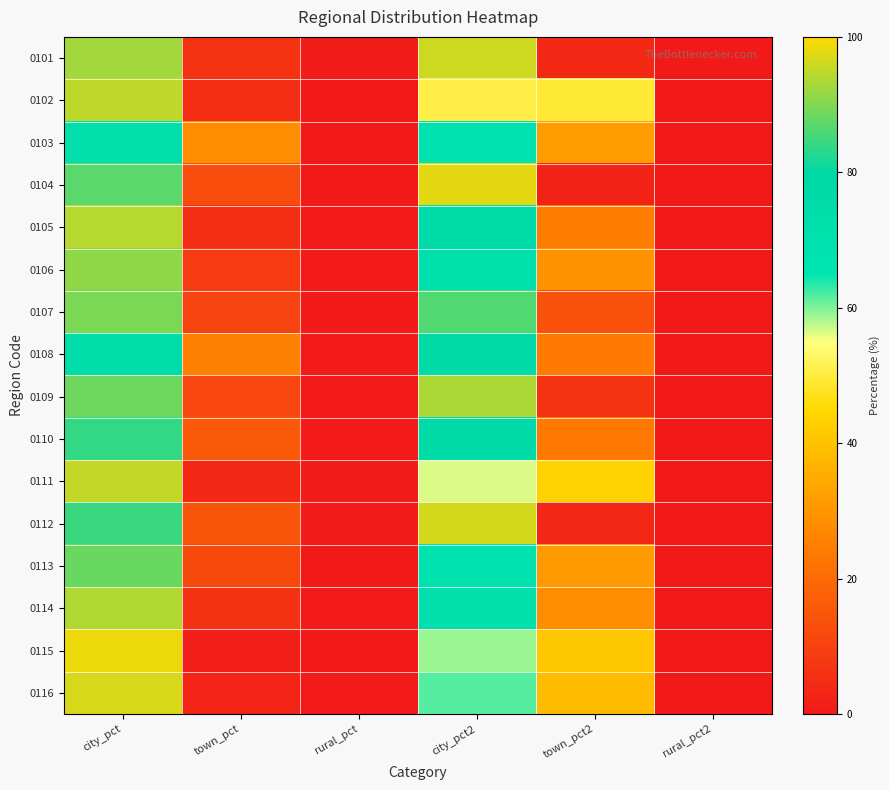

Reading right to left, transcribe all the data shown in this chart.

0101: rural_pct2=0.0	town_pct2=4.0	city_pct2=96.0	rural_pct=0.9	town_pct=6.5	city_pct=92.7
0102: rural_pct2=0.0	town_pct2=49.4	city_pct2=50.6	rural_pct=0.0	town_pct=5.1	city_pct=94.9
0103: rural_pct2=0.0	town_pct2=31.7	city_pct2=68.3	rural_pct=0.3	town_pct=28.2	city_pct=71.5
0104: rural_pct2=0.0	town_pct2=2.2	city_pct2=97.8	rural_pct=0.3	town_pct=12.7	city_pct=87.1
0105: rural_pct2=0.0	town_pct2=24.5	city_pct2=75.5	rural_pct=0.7	town_pct=5.1	city_pct=94.2
0106: rural_pct2=0.0	town_pct2=29.4	city_pct2=70.6	rural_pct=0.4	town_pct=8.4	city_pct=91.2
0107: rural_pct2=0.0	town_pct2=13.7	city_pct2=86.3	rural_pct=0.3	town_pct=10.3	city_pct=89.5
0108: rural_pct2=0.0	town_pct2=23.7	city_pct2=76.3	rural_pct=0.5	town_pct=25.0	city_pct=74.5
0109: rural_pct2=0.0	town_pct2=6.5	city_pct2=93.5	rural_pct=0.4	town_pct=11.1	city_pct=88.5
0110: rural_pct2=0.0	town_pct2=23.5	city_pct2=76.5	rural_pct=0.4	town_pct=15.8	city_pct=83.8
0111: rural_pct2=0.0	town_pct2=43.7	city_pct2=56.3	rural_pct=0.9	town_pct=3.8	city_pct=95.3
0112: rural_pct2=0.0	town_pct2=3.5	city_pct2=96.5	rural_pct=0.8	town_pct=14.8	city_pct=84.4
0113: rural_pct2=0.0	town_pct2=31.4	city_pct2=68.6	rural_pct=0.0	town_pct=11.8	city_pct=88.2
0114: rural_pct2=0.0	town_pct2=28.2	city_pct2=71.8	rural_pct=0.4	town_pct=5.9	city_pct=93.7
0115: rural_pct2=0.0	town_pct2=41.2	city_pct2=58.8	rural_pct=0.0	town_pct=1.5	city_pct=98.5
0116: rural_pct2=0.0	town_pct2=38.4	city_pct2=61.6	rural_pct=0.4	town_pct=2.8	city_pct=96.8